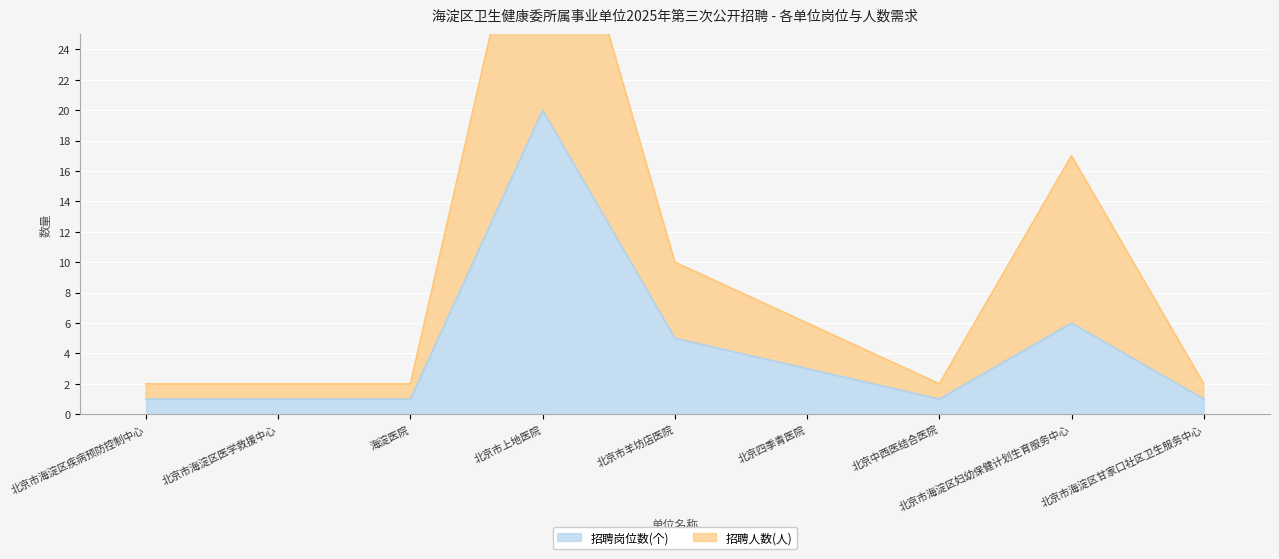

Rank the series by their maximum value, from lowest to highest.

招聘岗位数(个), 招聘人数(人)